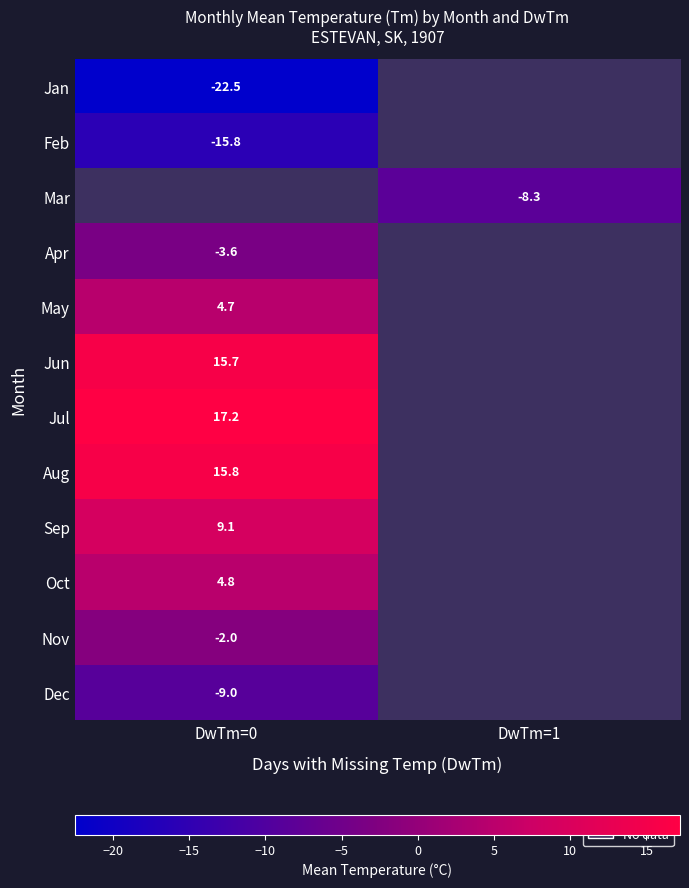

Is the value of Nov at DwTm=0 greater than the value of Jun at DwTm=0?

No